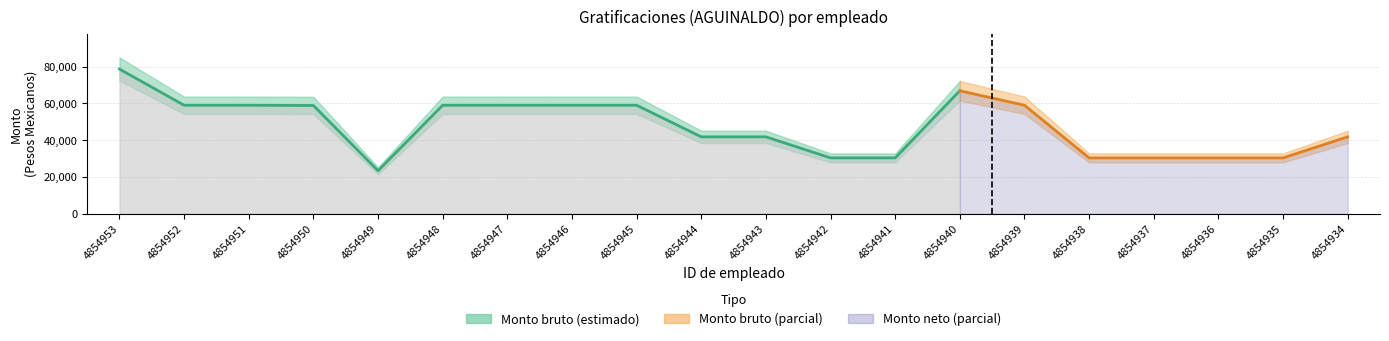

At which label does Monto neto reach its peak?

4854953